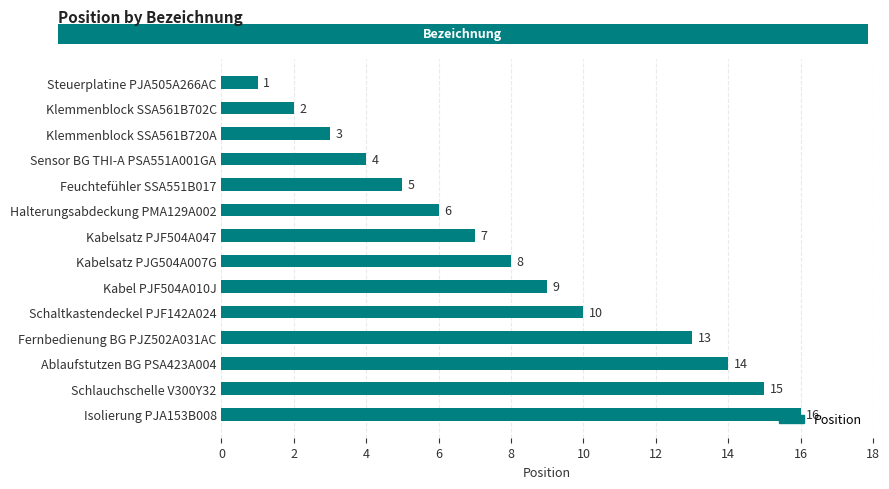

What is the average value?

8